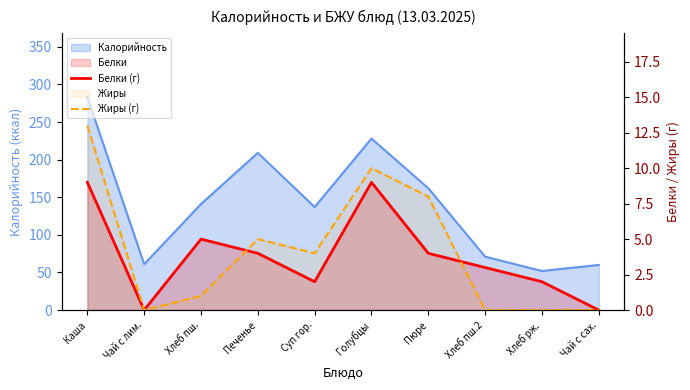

What position from the right is Голубцы?

5